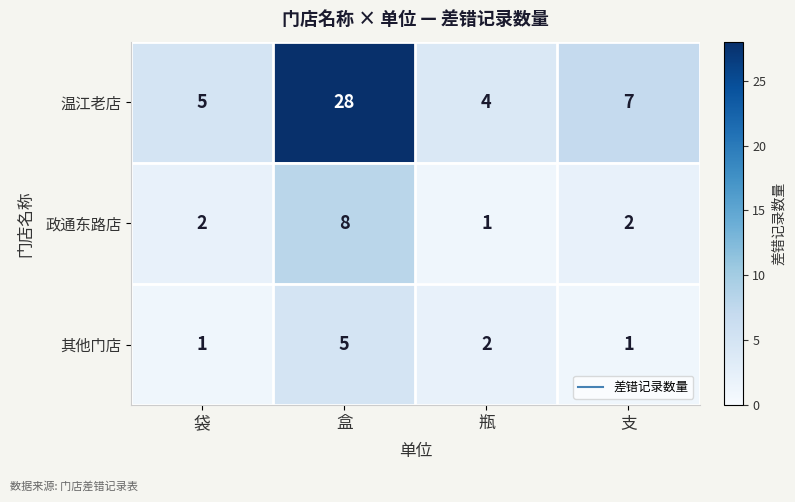

Between 袋 and 支, which series saw the biggest shift?

温江老店